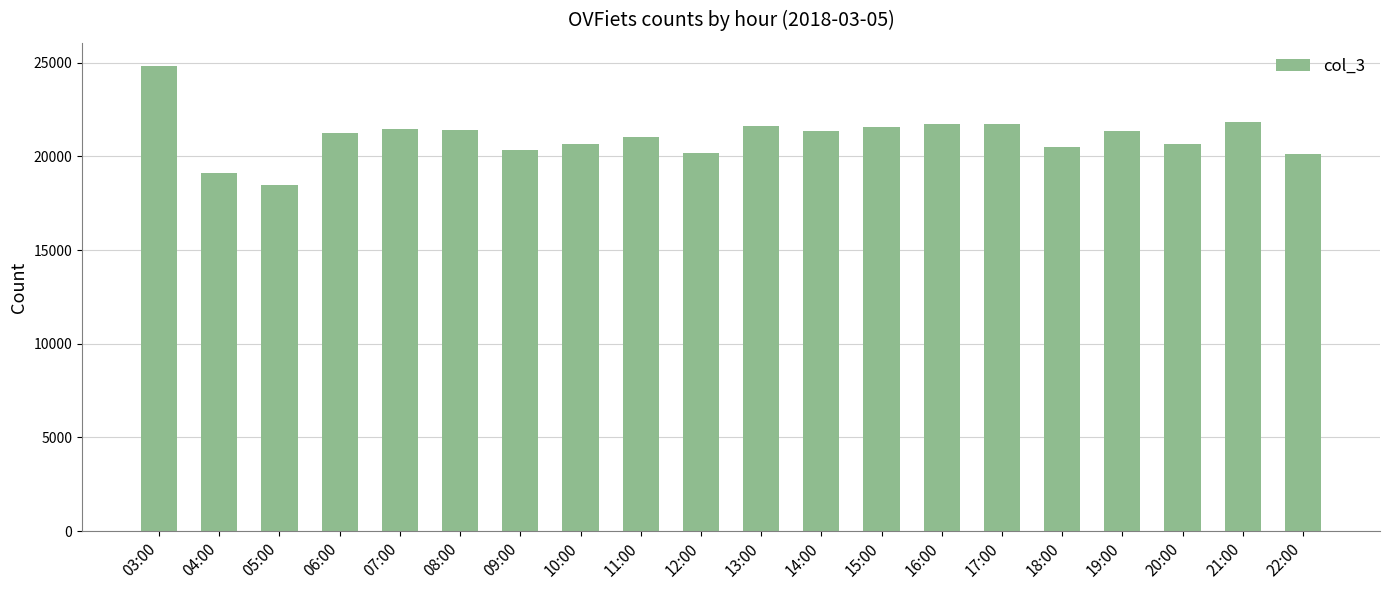

What is the average value?

21058